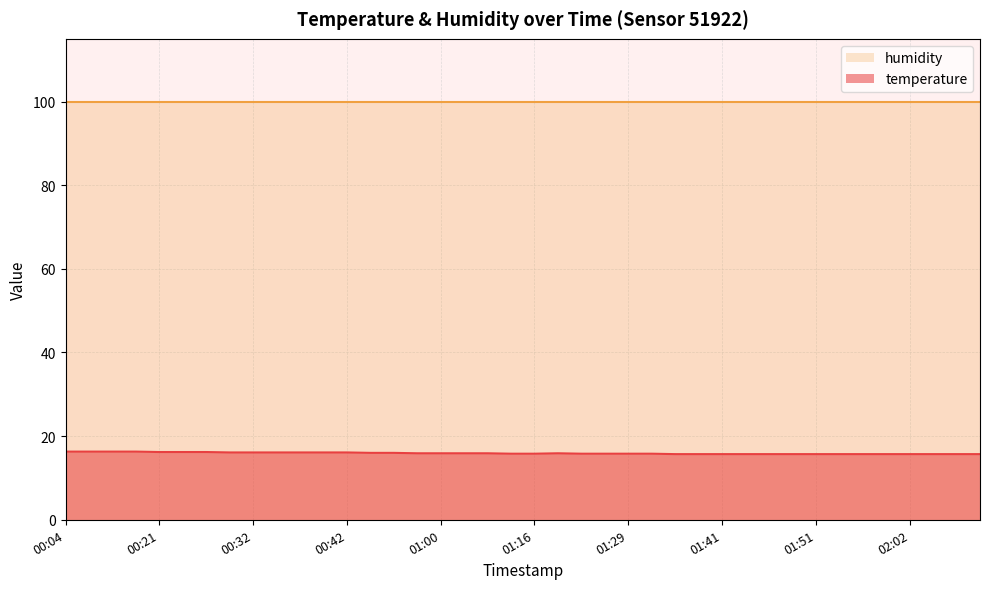

At which category does the chart reach its peak across all series?

00:04